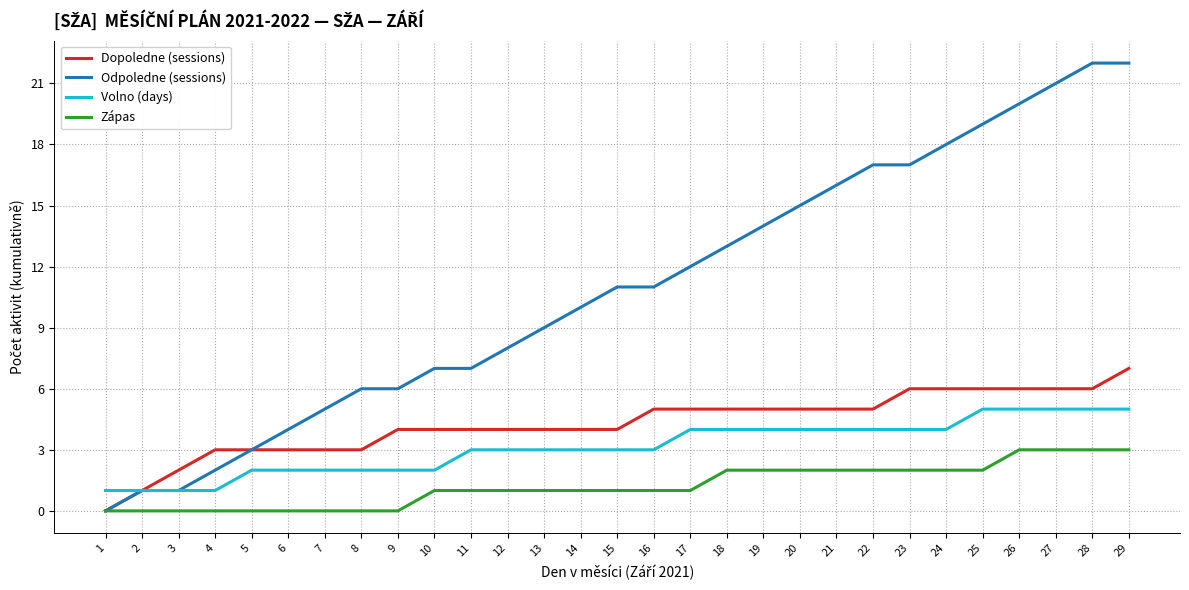

Which category has the lowest value in the Dopoledne (sessions) series?

1